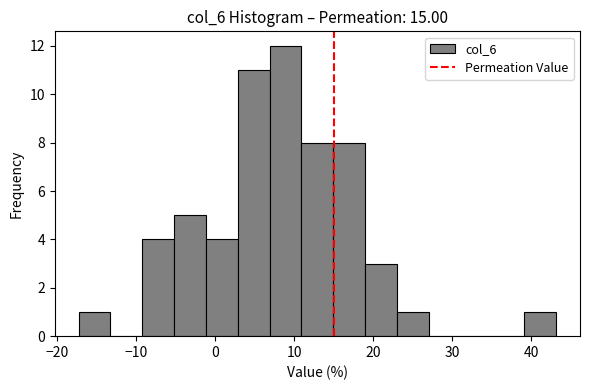

Over which range of the x-axis is the bar tallest?

7 to 11